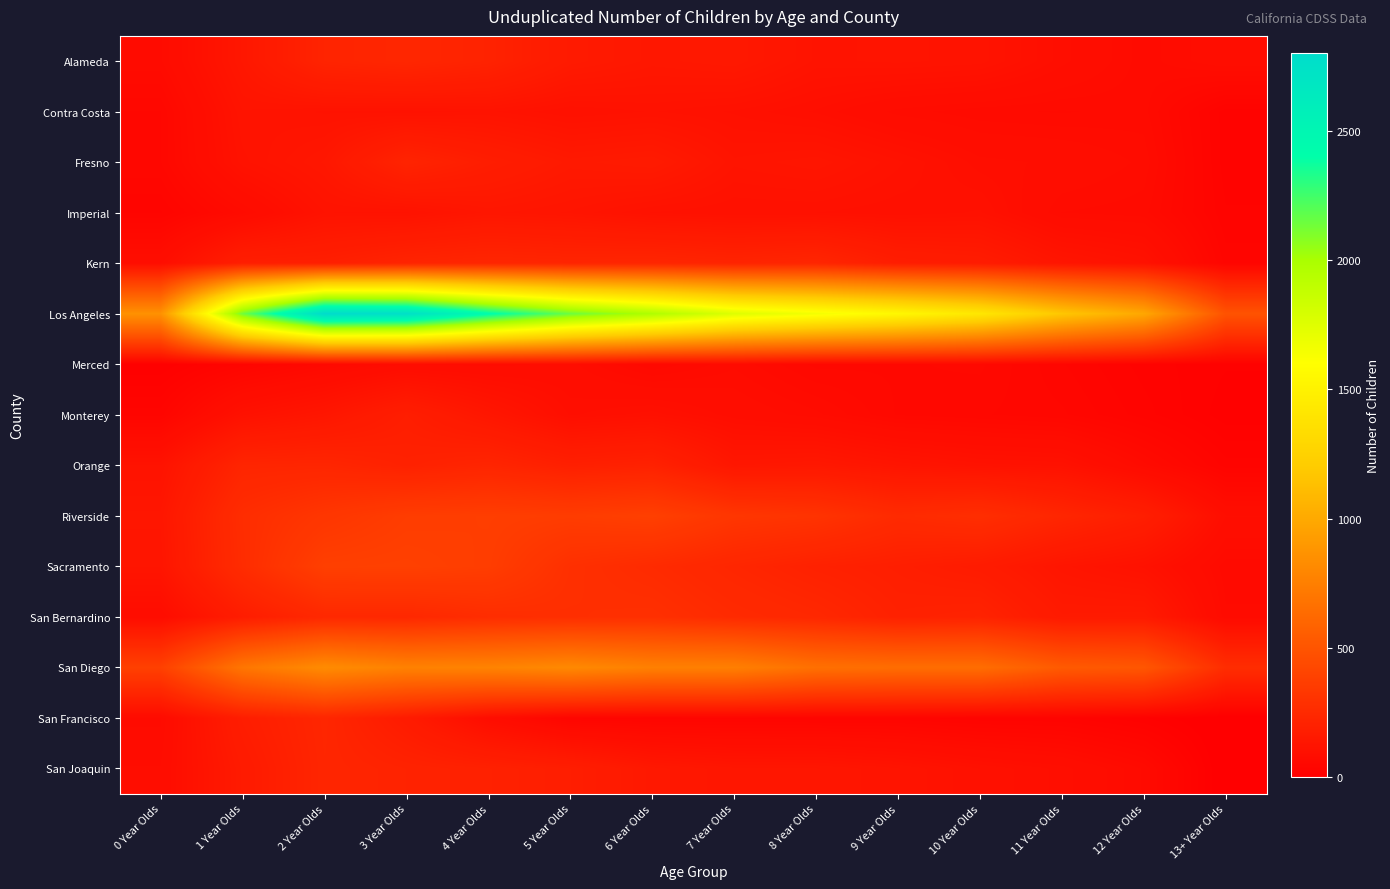

Reading left to right, extract all data points from this chart.

Alameda: 0 Year Olds=70	1 Year Olds=138	2 Year Olds=214	3 Year Olds=228	4 Year Olds=207	5 Year Olds=157	6 Year Olds=140	7 Year Olds=147	8 Year Olds=119	9 Year Olds=122	10 Year Olds=118	11 Year Olds=90	12 Year Olds=68	13+ Year Olds=83
Contra Costa: 0 Year Olds=49	1 Year Olds=120	2 Year Olds=114	3 Year Olds=112	4 Year Olds=116	5 Year Olds=104	6 Year Olds=110	7 Year Olds=103	8 Year Olds=92	9 Year Olds=74	10 Year Olds=67	11 Year Olds=65	12 Year Olds=68	13+ Year Olds=24
Fresno: 0 Year Olds=49	1 Year Olds=113	2 Year Olds=138	3 Year Olds=214	4 Year Olds=178	5 Year Olds=151	6 Year Olds=159	7 Year Olds=122	8 Year Olds=130	9 Year Olds=111	10 Year Olds=90	11 Year Olds=86	12 Year Olds=75	13+ Year Olds=24
Imperial: 0 Year Olds=32	1 Year Olds=69	2 Year Olds=115	3 Year Olds=114	4 Year Olds=133	5 Year Olds=125	6 Year Olds=109	7 Year Olds=104	8 Year Olds=104	9 Year Olds=100	10 Year Olds=105	11 Year Olds=71	12 Year Olds=68	13+ Year Olds=28
Kern: 0 Year Olds=87	1 Year Olds=184	2 Year Olds=187	3 Year Olds=215	4 Year Olds=226	5 Year Olds=220	6 Year Olds=224	7 Year Olds=214	8 Year Olds=225	9 Year Olds=178	10 Year Olds=167	11 Year Olds=128	12 Year Olds=109	13+ Year Olds=36
Los Angeles: 0 Year Olds=858	1 Year Olds=2141	2 Year Olds=2804	3 Year Olds=2759	4 Year Olds=2427	5 Year Olds=2152	6 Year Olds=1974	7 Year Olds=1756	8 Year Olds=1653	9 Year Olds=1548	10 Year Olds=1418	11 Year Olds=1174	12 Year Olds=988	13+ Year Olds=490
Merced: 0 Year Olds=11	1 Year Olds=35	2 Year Olds=58	3 Year Olds=77	4 Year Olds=74	5 Year Olds=79	6 Year Olds=55	7 Year Olds=70	8 Year Olds=53	9 Year Olds=54	10 Year Olds=56	11 Year Olds=39	12 Year Olds=25	13+ Year Olds=17
Monterey: 0 Year Olds=36	1 Year Olds=108	2 Year Olds=134	3 Year Olds=181	4 Year Olds=135	5 Year Olds=92	6 Year Olds=102	7 Year Olds=84	8 Year Olds=73	9 Year Olds=54	10 Year Olds=50	11 Year Olds=45	12 Year Olds=30	13+ Year Olds=13
Orange: 0 Year Olds=115	1 Year Olds=220	2 Year Olds=224	3 Year Olds=200	4 Year Olds=220	5 Year Olds=190	6 Year Olds=201	7 Year Olds=136	8 Year Olds=143	9 Year Olds=125	10 Year Olds=112	11 Year Olds=108	12 Year Olds=68	13+ Year Olds=30
Riverside: 0 Year Olds=133	1 Year Olds=269	2 Year Olds=321	3 Year Olds=361	4 Year Olds=368	5 Year Olds=359	6 Year Olds=377	7 Year Olds=321	8 Year Olds=304	9 Year Olds=254	10 Year Olds=275	11 Year Olds=225	12 Year Olds=183	13+ Year Olds=88
Sacramento: 0 Year Olds=127	1 Year Olds=264	2 Year Olds=376	3 Year Olds=381	4 Year Olds=364	5 Year Olds=284	6 Year Olds=257	7 Year Olds=226	8 Year Olds=199	9 Year Olds=184	10 Year Olds=165	11 Year Olds=128	12 Year Olds=108	13+ Year Olds=62
San Bernardino: 0 Year Olds=79	1 Year Olds=175	2 Year Olds=241	3 Year Olds=240	4 Year Olds=268	5 Year Olds=278	6 Year Olds=284	7 Year Olds=254	8 Year Olds=235	9 Year Olds=199	10 Year Olds=209	11 Year Olds=155	12 Year Olds=158	13+ Year Olds=67
San Diego: 0 Year Olds=382	1 Year Olds=698	2 Year Olds=825	3 Year Olds=766	4 Year Olds=776	5 Year Olds=809	6 Year Olds=758	7 Year Olds=753	8 Year Olds=663	9 Year Olds=645	10 Year Olds=646	11 Year Olds=534	12 Year Olds=513	13+ Year Olds=269
San Francisco: 0 Year Olds=70	1 Year Olds=177	2 Year Olds=227	3 Year Olds=163	4 Year Olds=83	5 Year Olds=37	6 Year Olds=35	7 Year Olds=36	8 Year Olds=35	9 Year Olds=35	10 Year Olds=29	11 Year Olds=28	12 Year Olds=17	13+ Year Olds=0
San Joaquin: 0 Year Olds=77	1 Year Olds=160	2 Year Olds=224	3 Year Olds=208	4 Year Olds=198	5 Year Olds=181	6 Year Olds=145	7 Year Olds=133	8 Year Olds=132	9 Year Olds=121	10 Year Olds=104	11 Year Olds=91	12 Year Olds=65	13+ Year Olds=0